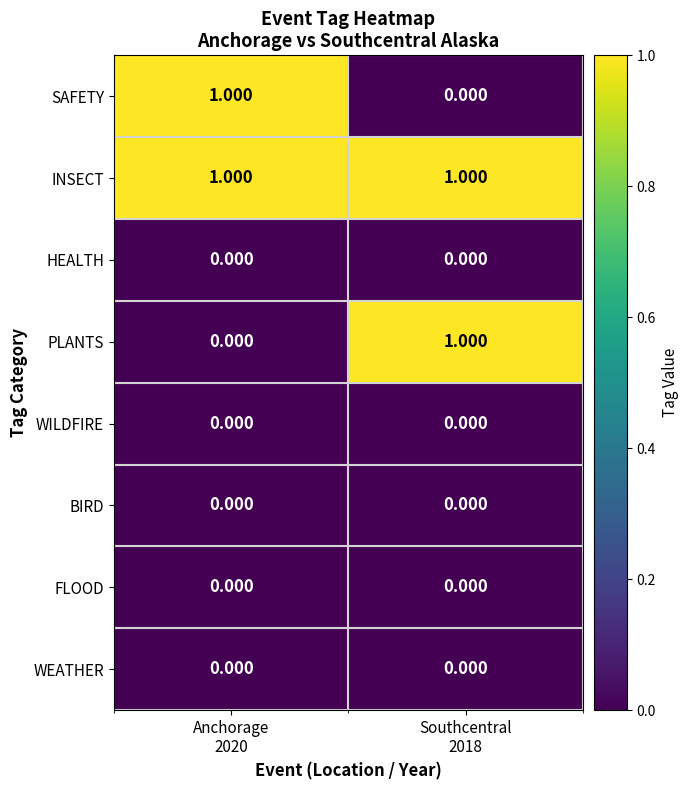

Which series has the largest total across all categories?

INSECT